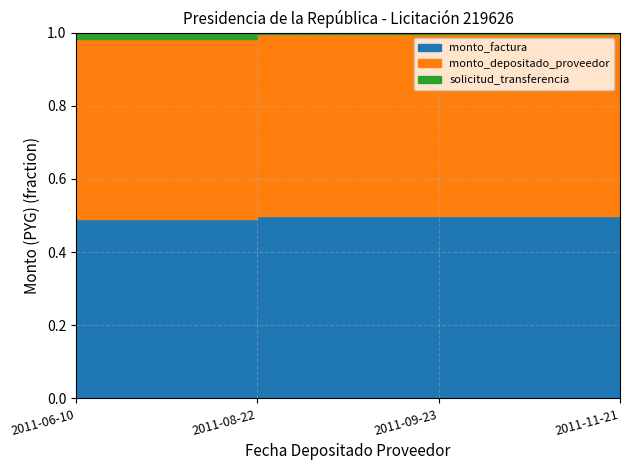

What value does the solicitud_transferencia series have at 2011-06-10?

100556